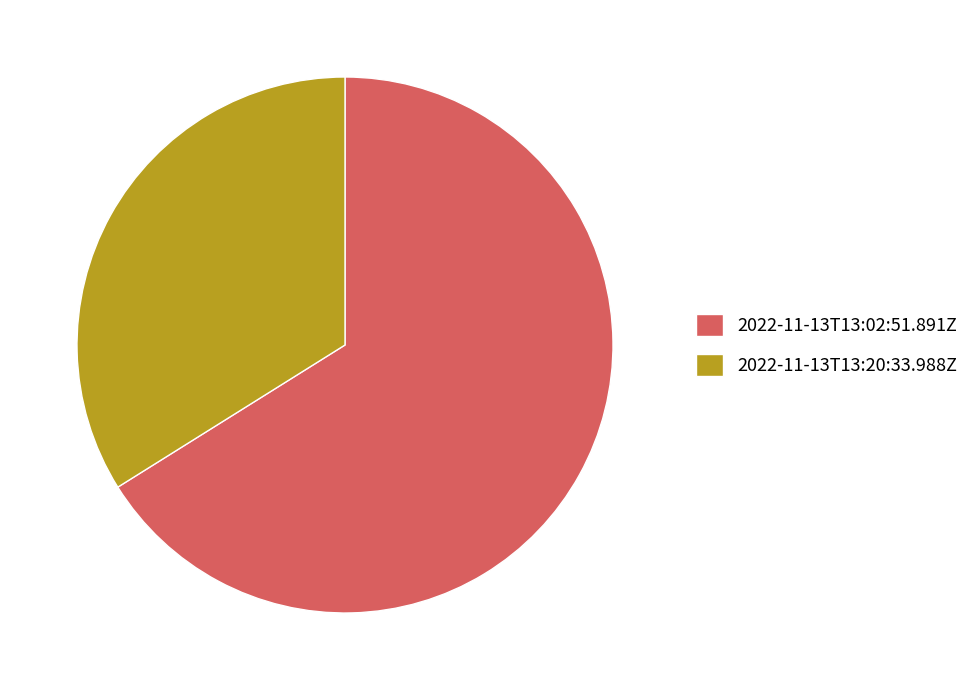

What is the majority slice?

2022-11-13T13:02:51.891Z